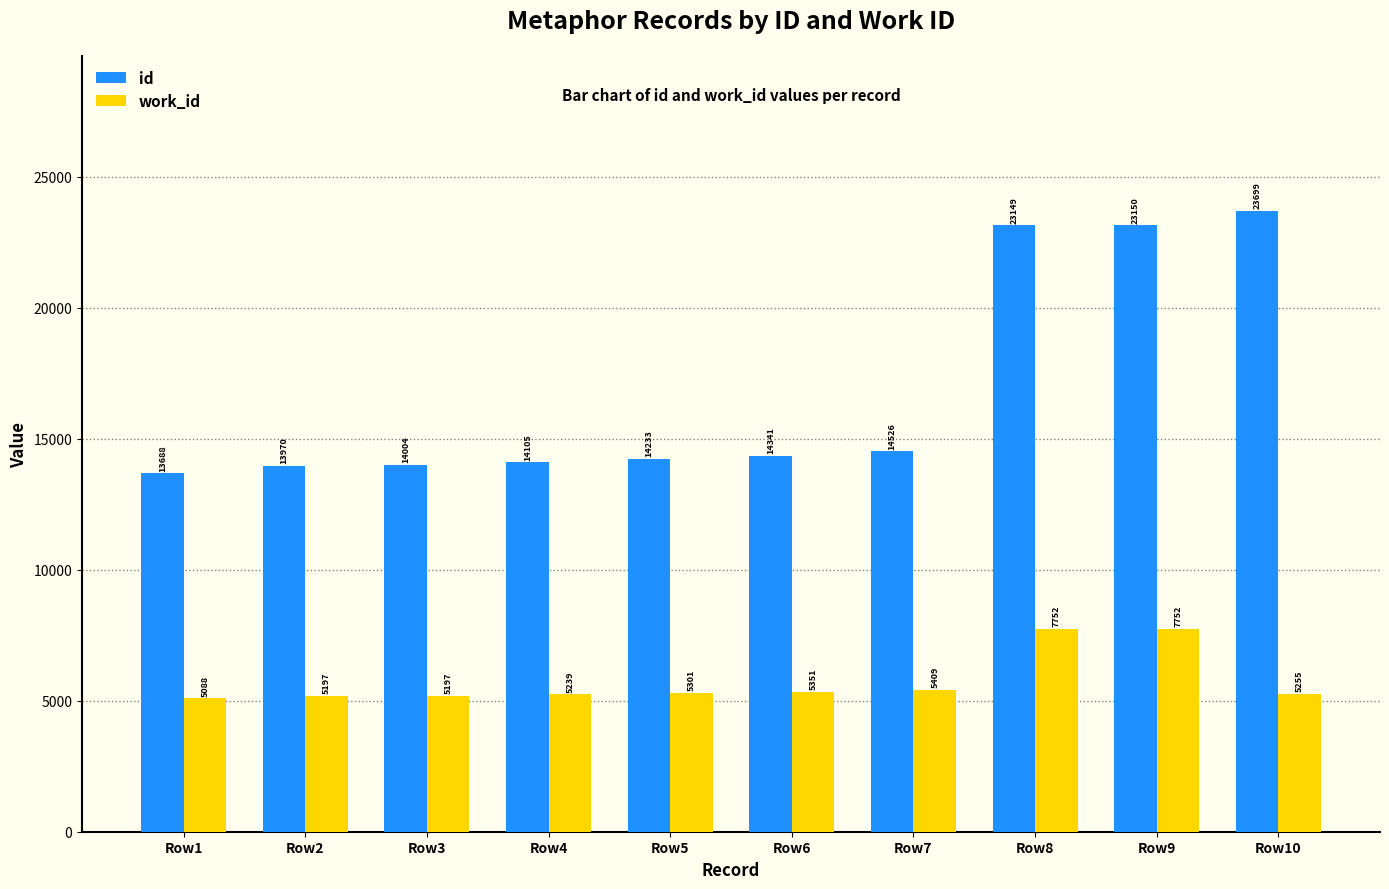

The value of id at Row1 is 18253. True or false?

False